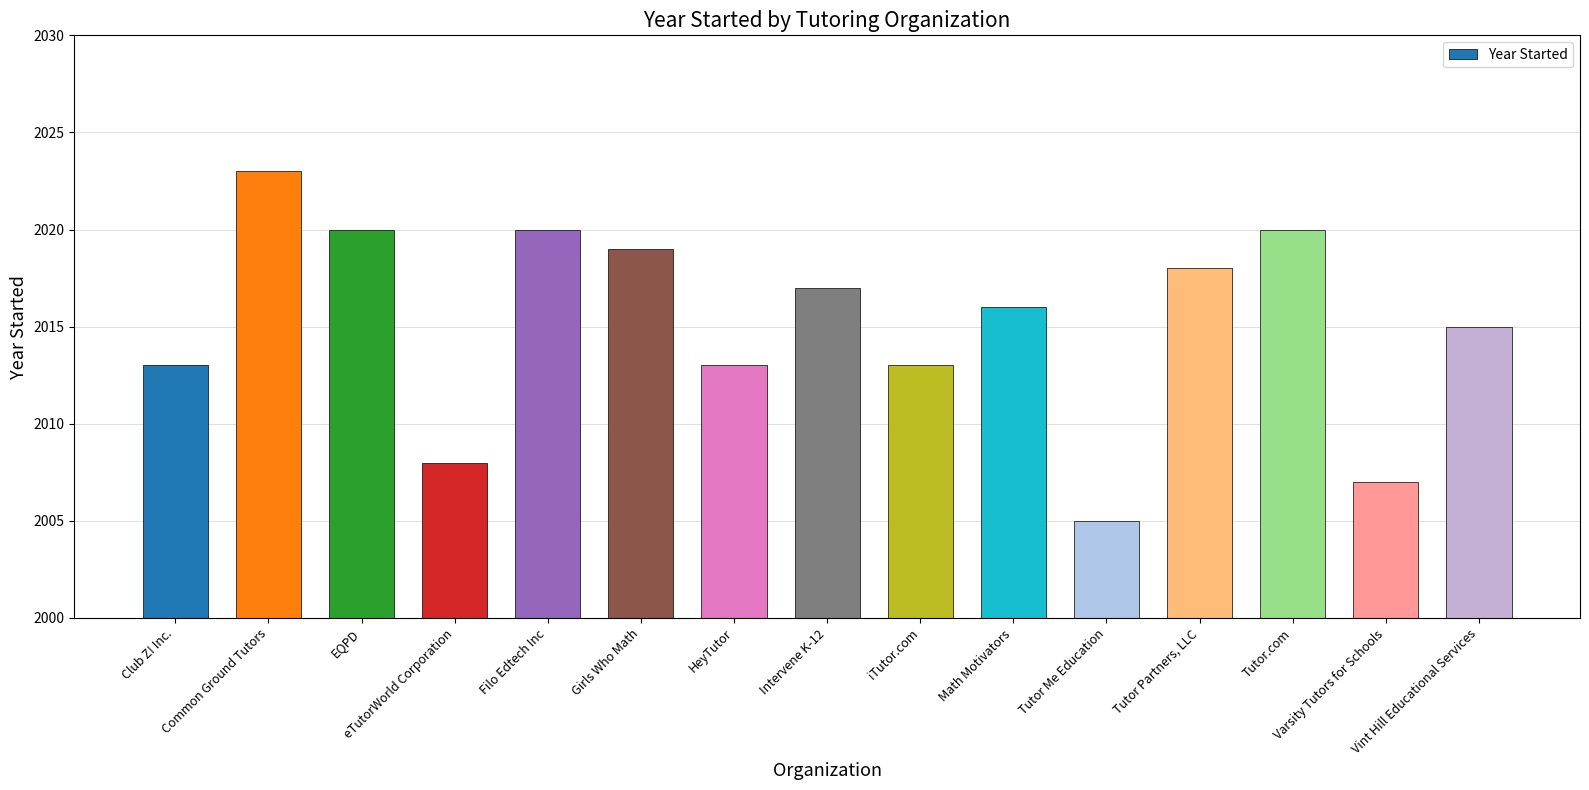

Reading right to left, extract all data points from this chart.

2015	2007	2020	2018	2005	2016	2013	2017	2013	2019	2020	2008	2020	2023	2013